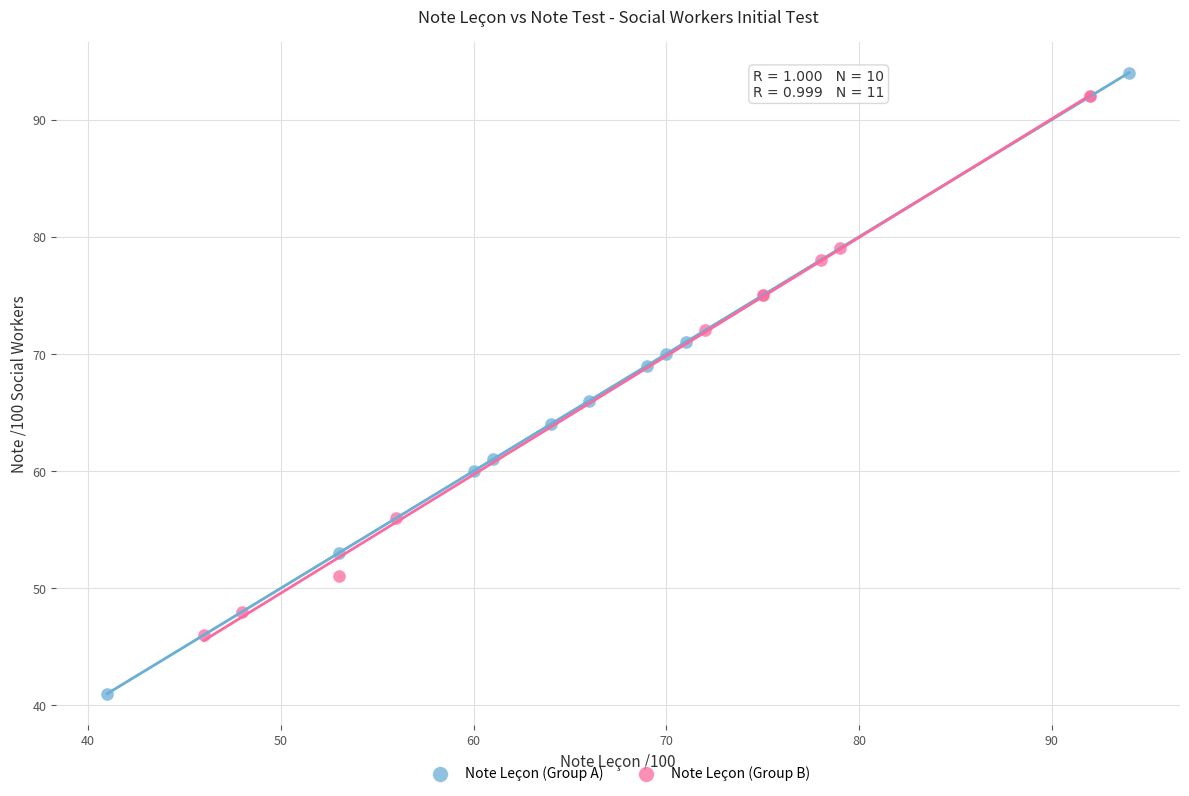

Which series contains the lowest Y value?

Note Leçon (Group A)